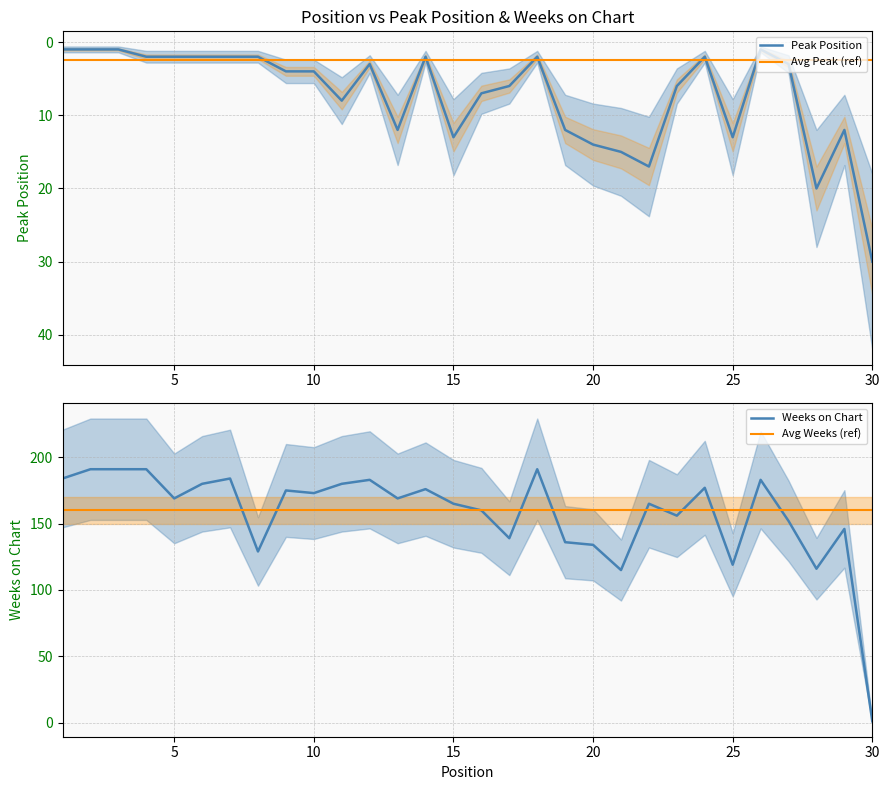

True or false: Avg Weeks (ref) and Avg Peak (ref) intersect in this chart.

False